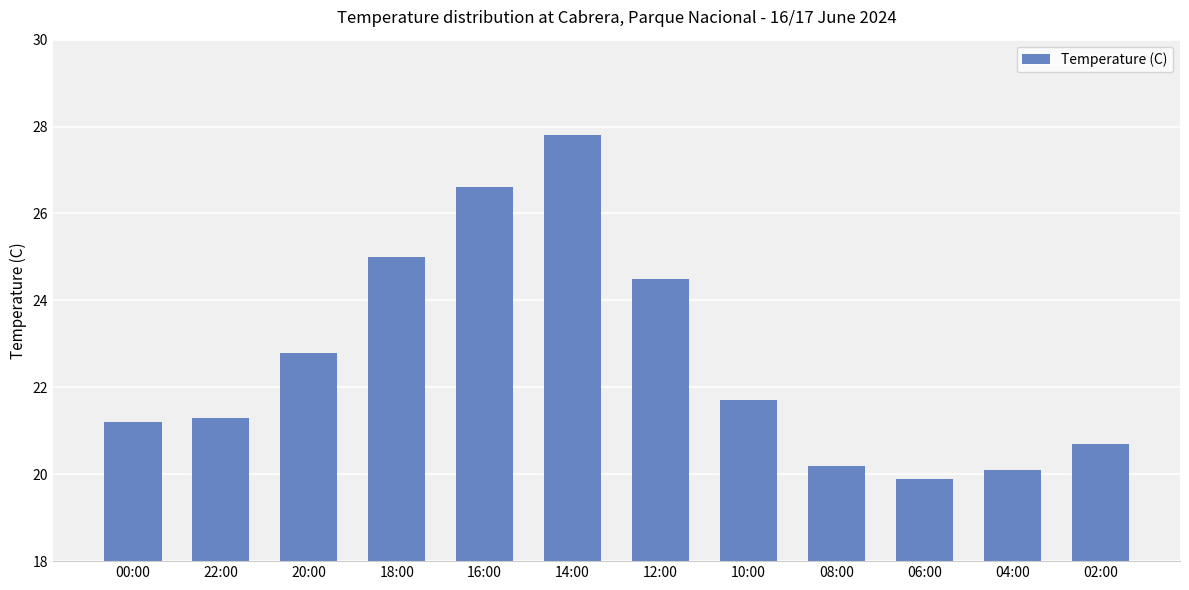

Which label corresponds to the largest value in the chart?

14:00